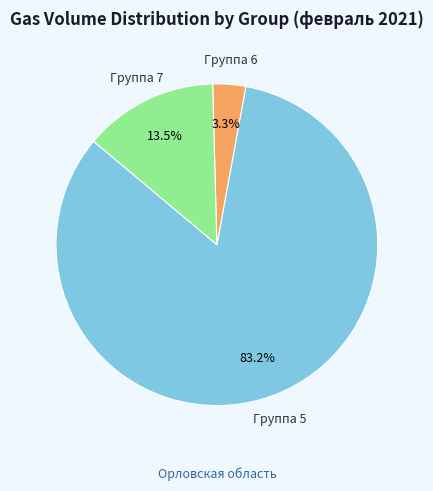

What is the majority slice?

Группа 5